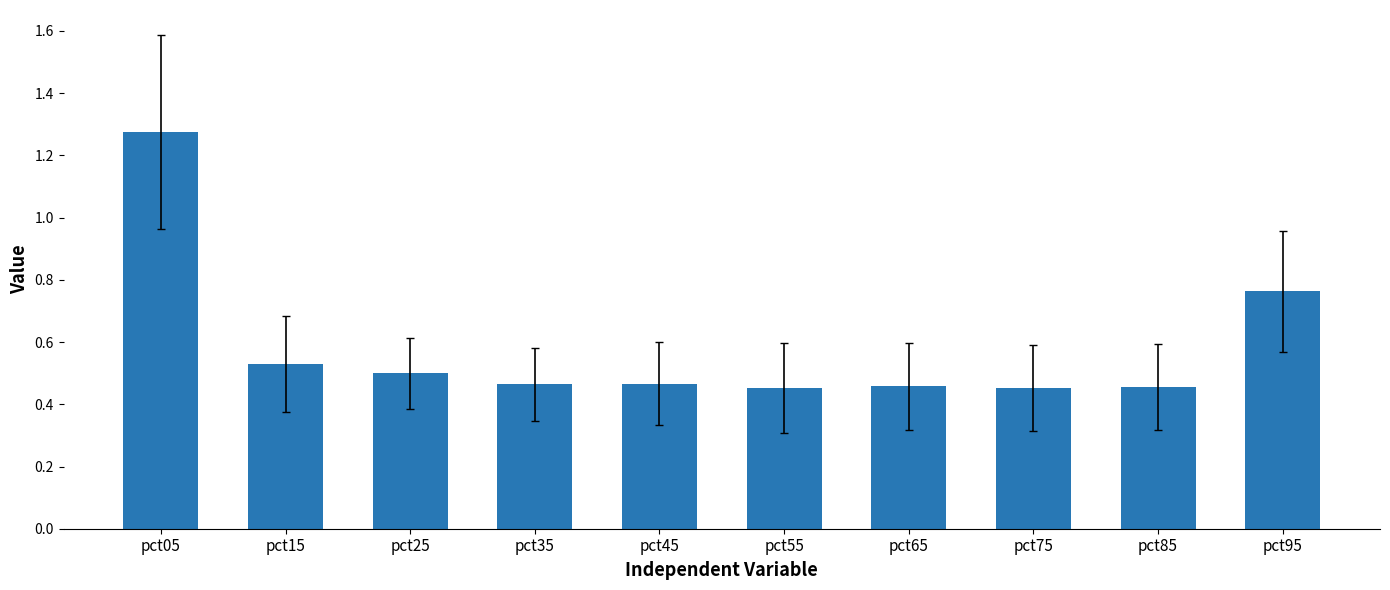

What is the average value?

0.6